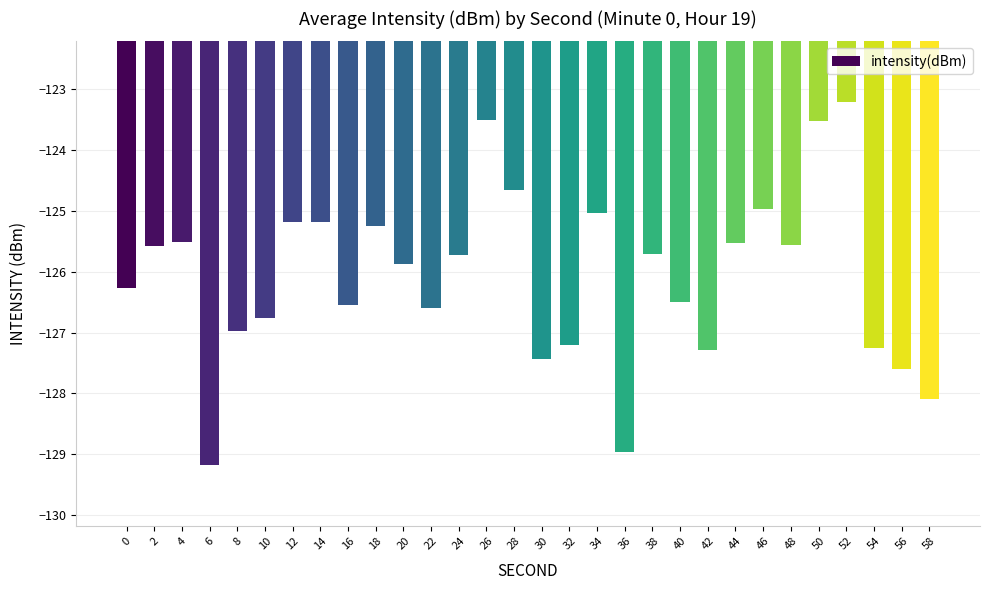

What is the sum of all values?

-3782.7